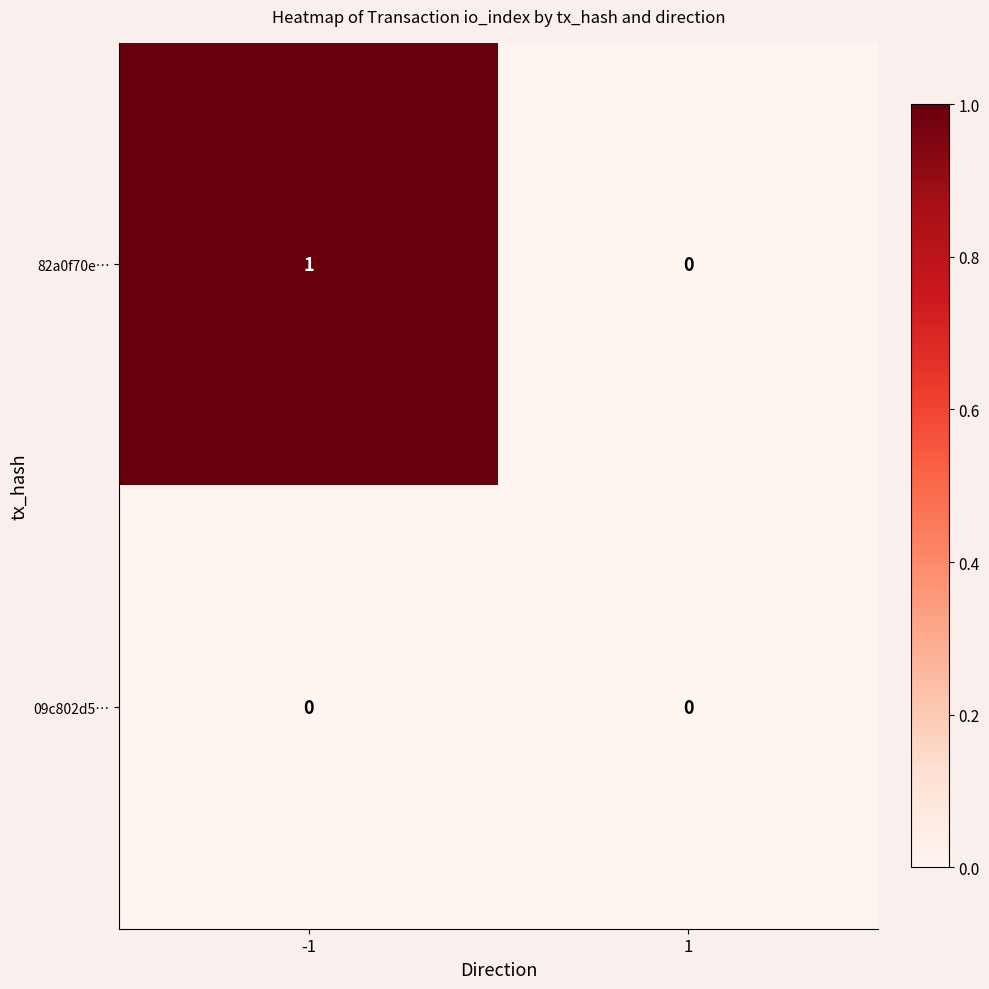

Between -1 and 1, which series saw the biggest shift?

82a0f70e…